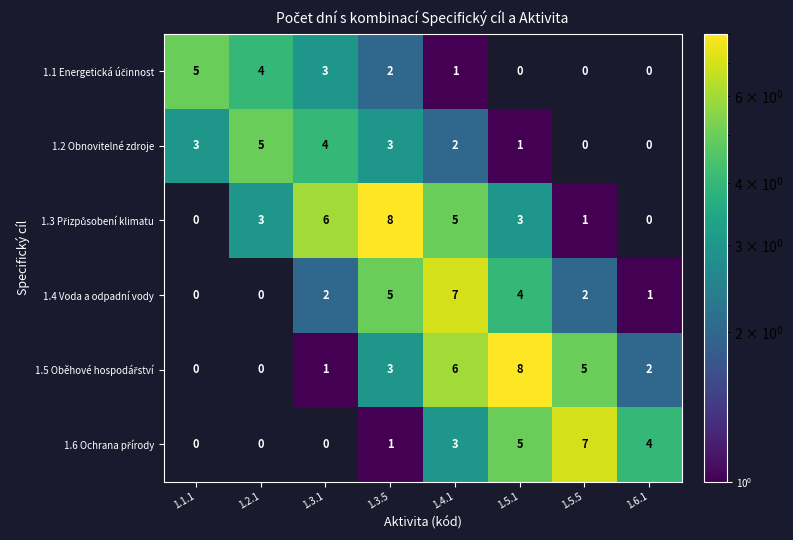

The 1.4 Voda a odpadní vody series shows 8 at 1.3.5. True or false?

False